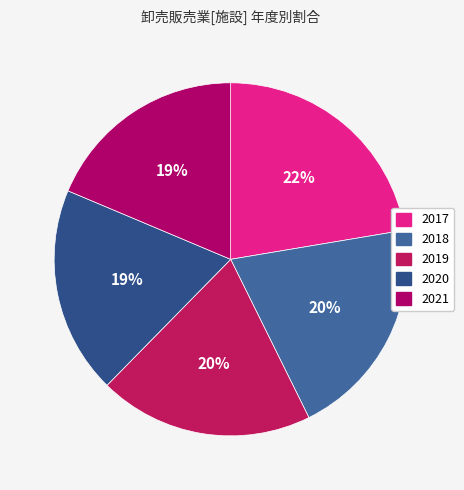

Which slice is the smallest?

2021